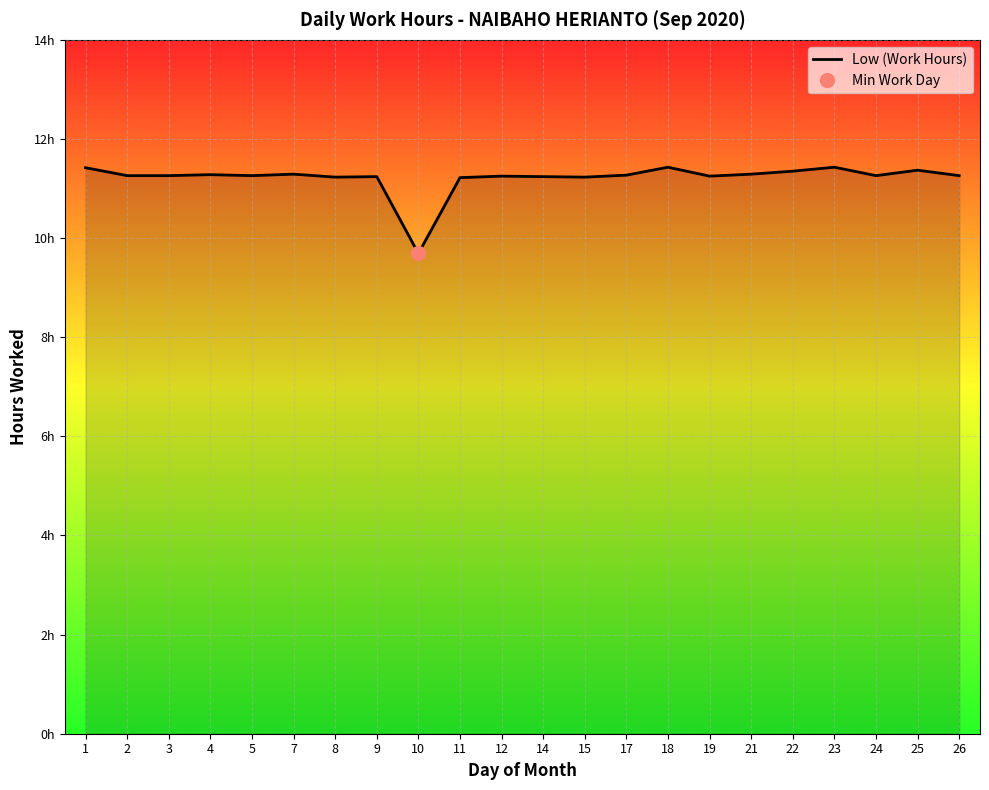

How many data points are less than 11?

1